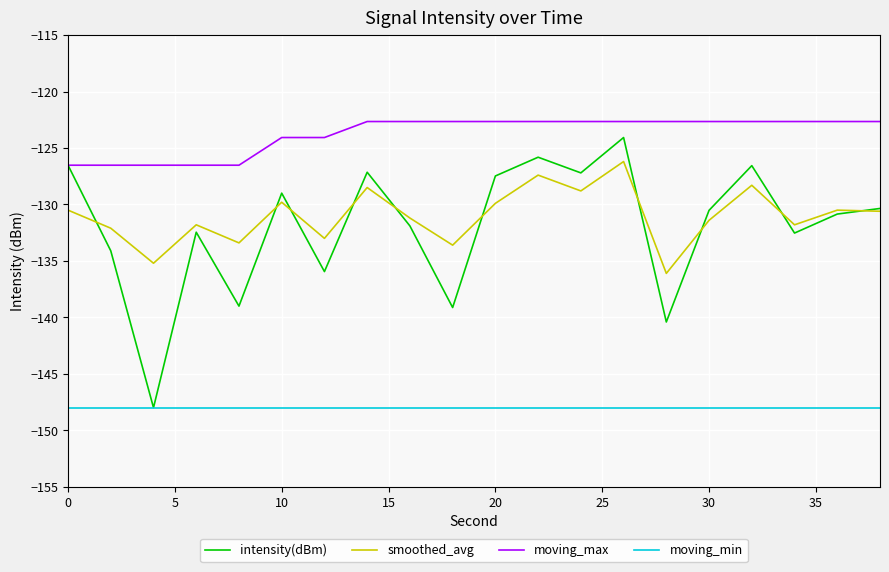

Which series has the largest range (max minus min)?

intensity(dBm)